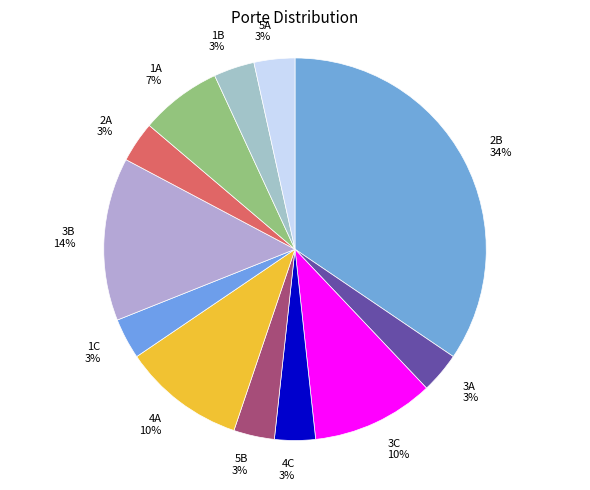

Which has a higher value, 3C or 2A?

3C